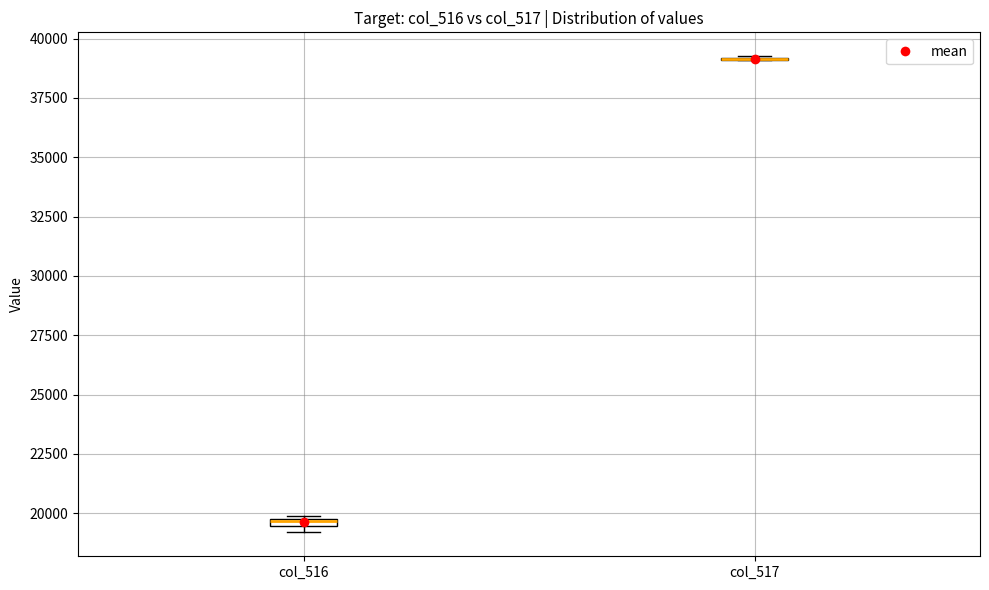

Where is the lower edge of the box for col_516 on the y-axis? The values are not printed on the chart, so give them approximately, as read against the axis.

19500